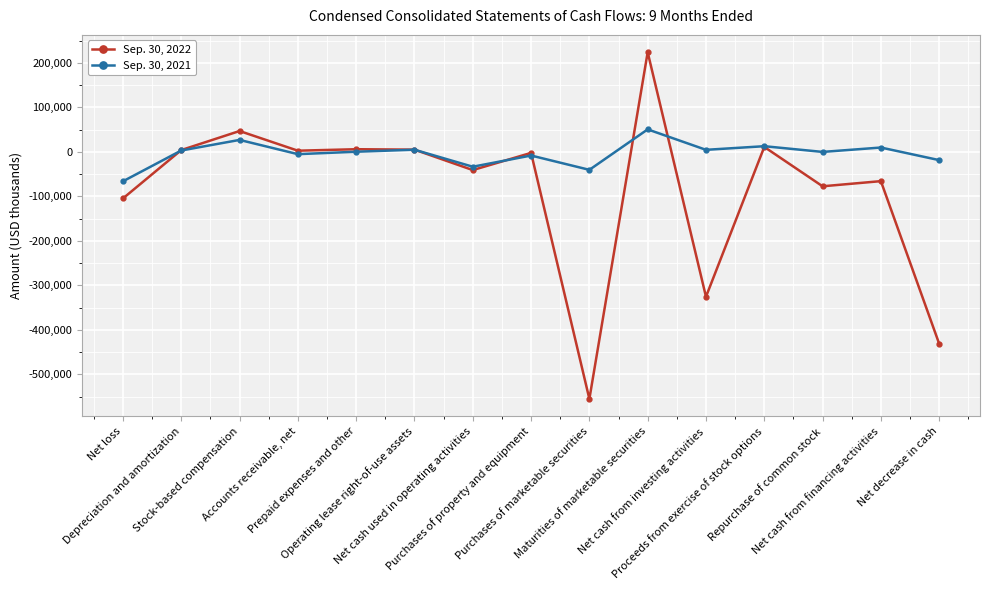

What are all the series names shown in the legend?

Sep. 30, 2022, Sep. 30, 2021